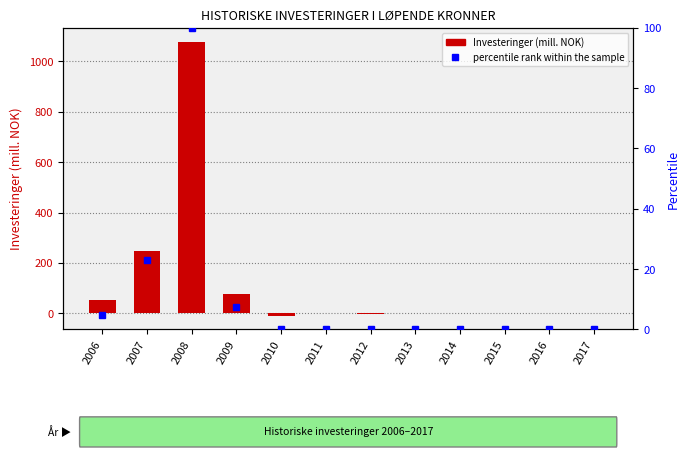

At which category is the sum across all series the highest?

2008